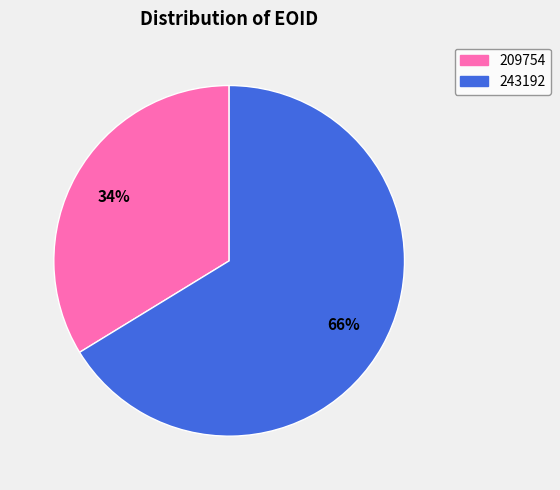

Rank the categories by value from highest to lowest.

243192, 209754